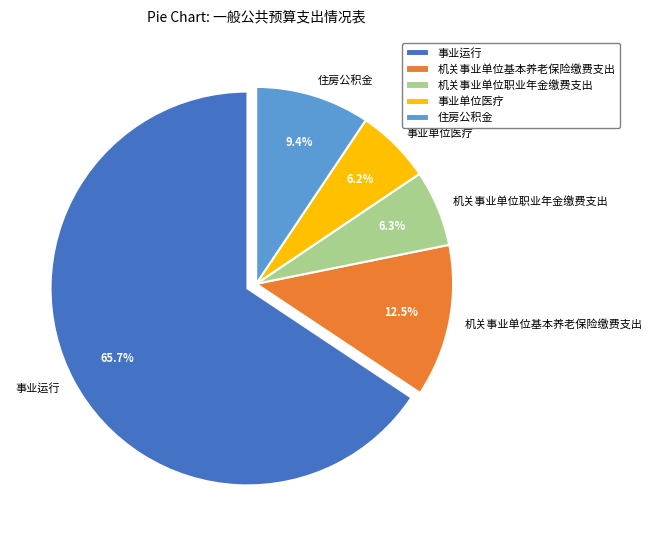

Count the number of slices in the pie.

5